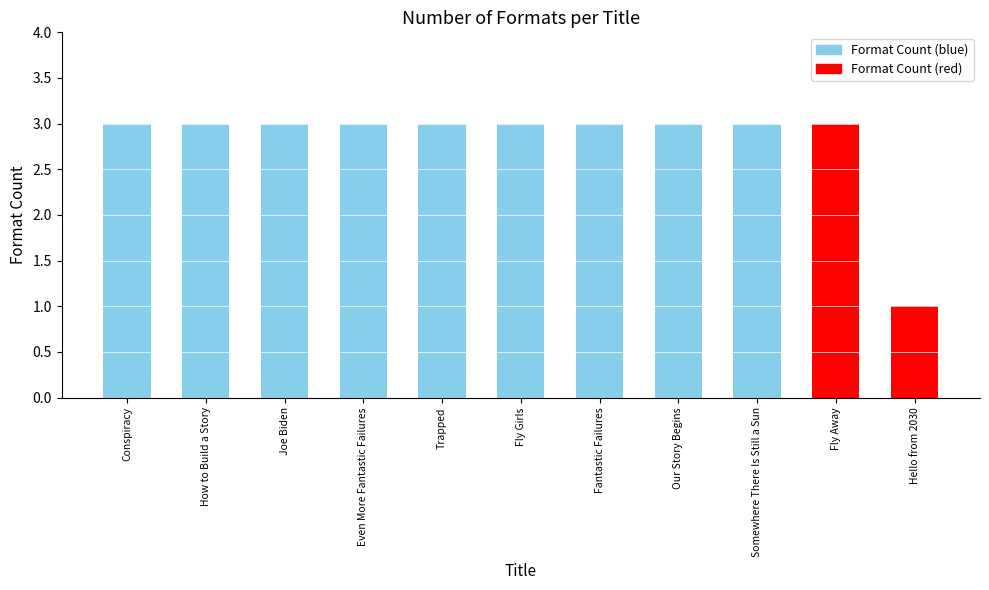

Count the values in the range 3 to 4.

10